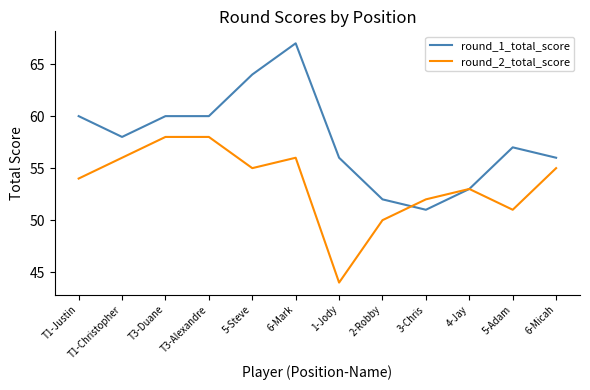

How many distinct data groups are displayed?

2